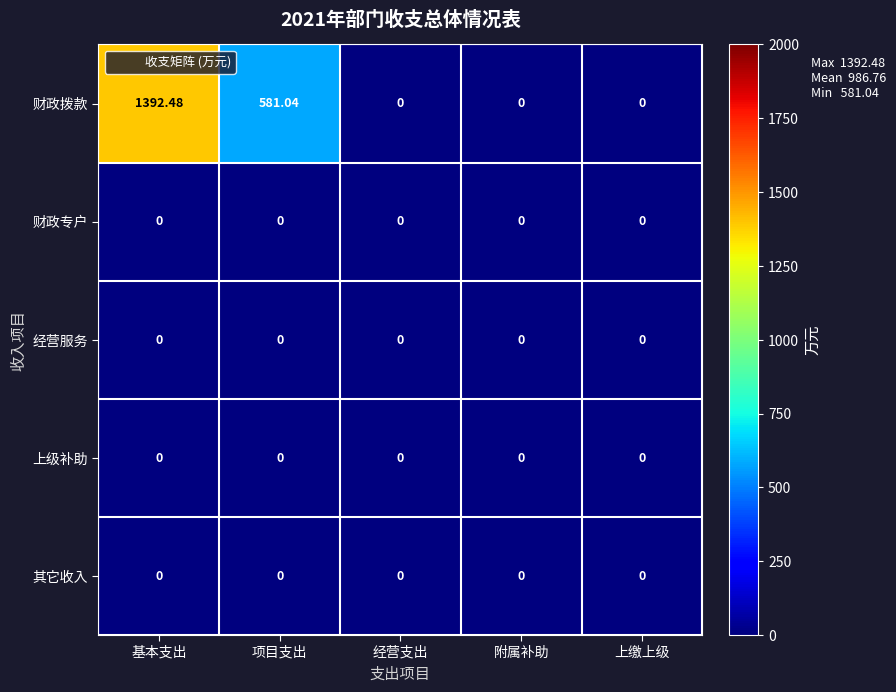

Which series changed the most between 项目支出 and 经营支出?

财政拨款